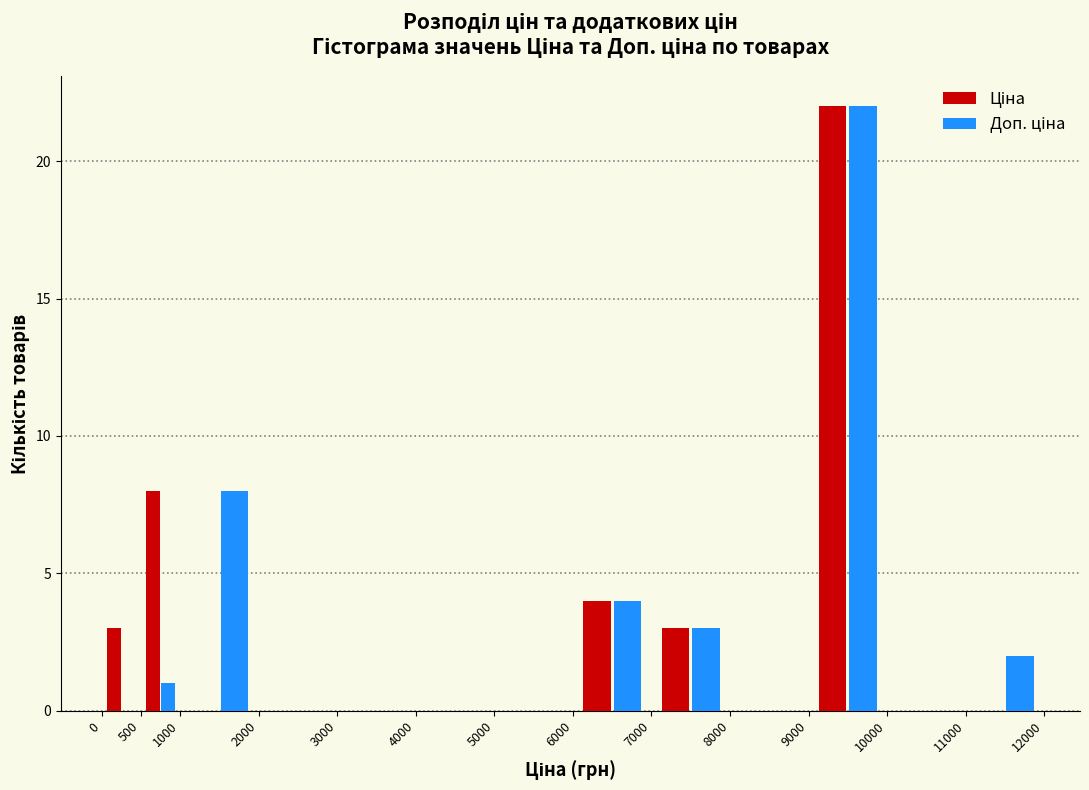

Reading left to right, list every range on the x-axis with the height of the bar of each series over it. The values are not printed on the chart, so give them approximately, as read against the axis.

0 to 500: Ціна=3	Доп. ціна=0
500 to 1000: Ціна=8	Доп. ціна=1
1000 to 2000: Ціна=0	Доп. ціна=8
2000 to 3000: Ціна=0	Доп. ціна=0
3000 to 4000: Ціна=0	Доп. ціна=0
4000 to 5000: Ціна=0	Доп. ціна=0
5000 to 6000: Ціна=0	Доп. ціна=0
6000 to 7000: Ціна=4	Доп. ціна=4
7000 to 8000: Ціна=3	Доп. ціна=3
8000 to 9000: Ціна=0	Доп. ціна=0
9000 to 10000: Ціна=22	Доп. ціна=22
10000 to 11000: Ціна=0	Доп. ціна=0
11000 to 12000: Ціна=0	Доп. ціна=2